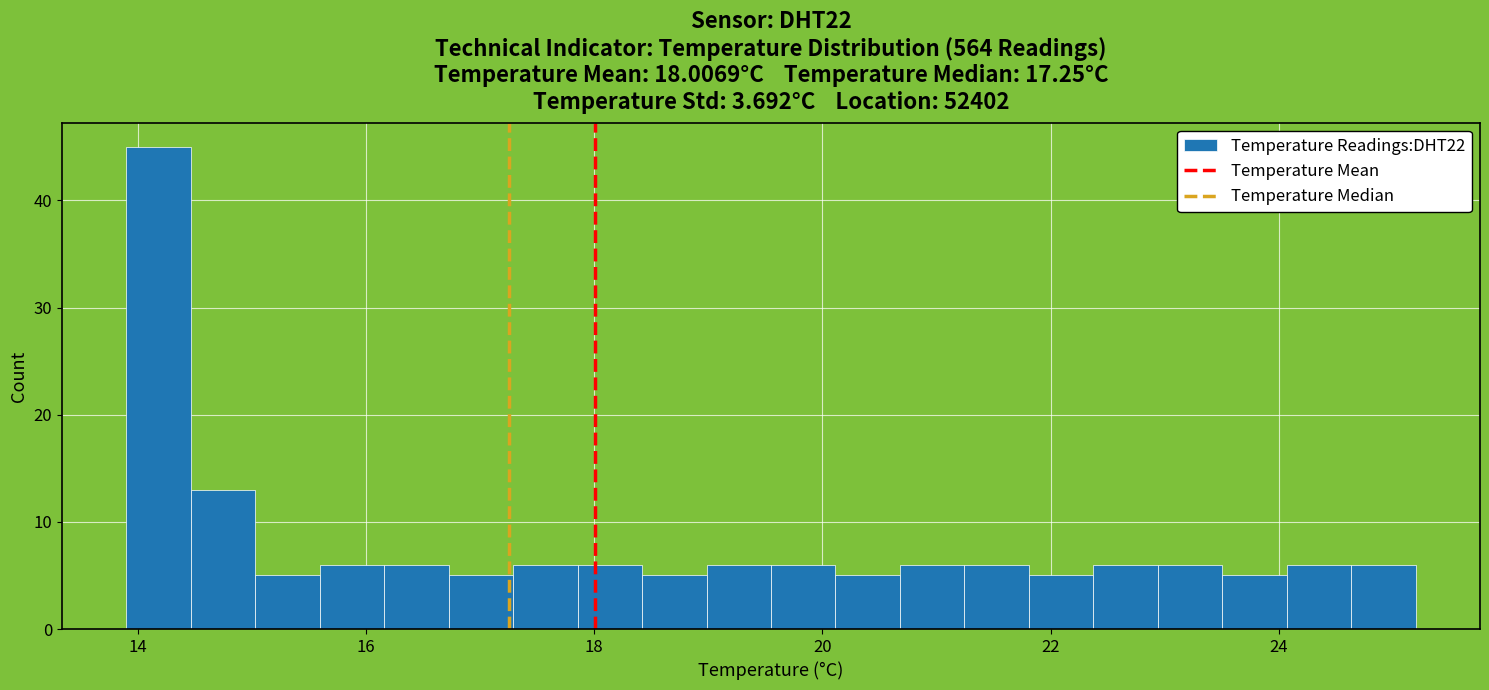

Around what value on the x-axis is the tallest bar? Give the approximate position of its centre, as read against the axis.

14.2